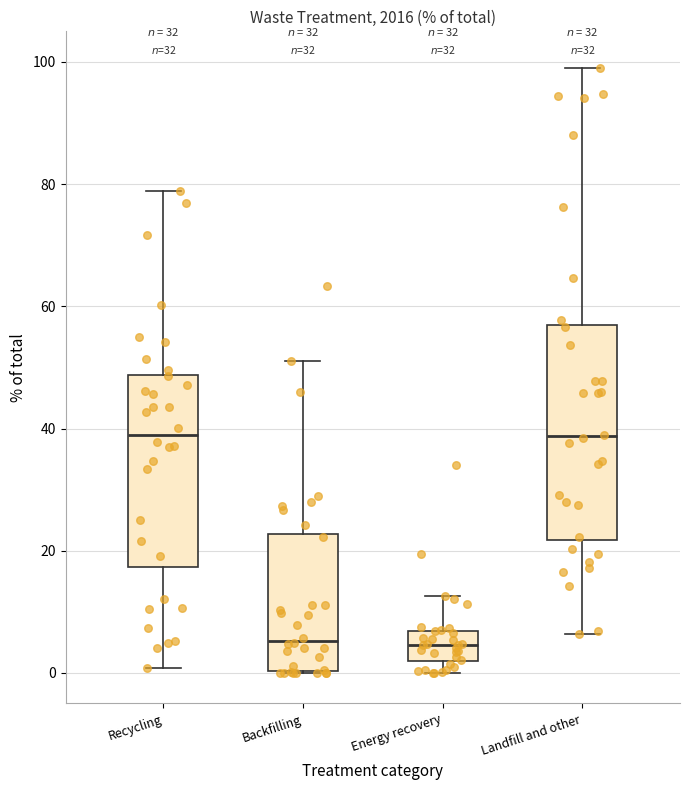

Where is the upper edge of the box for Landfill and other on the y-axis? The values are not printed on the chart, so give them approximately, as read against the axis.

56